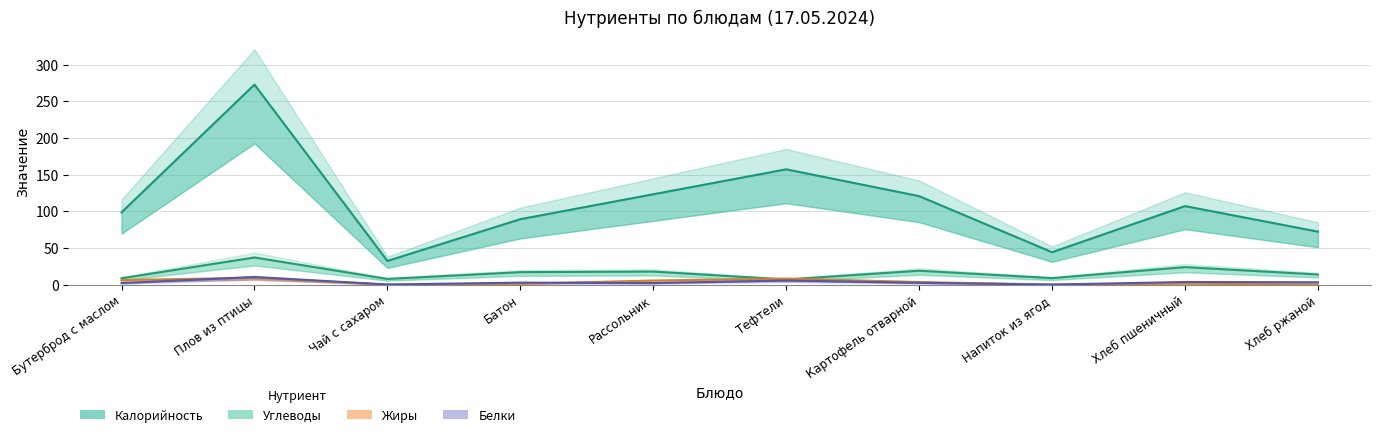

Reading right to left, extract all data points from this chart.

Калорийность: Хлеб ржаной=72.2	Хлеб пшеничный=107.1	Напиток из ягод=44.2	Картофель отварной=120.7	Тефтели=157.2	Рассольник=123.2	Батон=89.2	Чай с сахаром=32.3	Плов из птицы=272.8	Бутерброд с маслом=98.6
Углеводы: Хлеб ржаной=13.8	Хлеб пшеничный=23.9	Напиток из ягод=8.9	Картофель отварной=19.0	Тефтели=6.9	Рассольник=17.8	Батон=17.0	Чай с сахаром=7.8	Плов из птицы=37.0	Бутерброд с маслом=8.7
Жиры: Хлеб ржаной=0.0	Хлеб пшеничный=1.4	Напиток из ягод=0.0	Картофель отварной=3.5	Тефтели=8.1	Рассольник=5.5	Батон=1.1	Чай с сахаром=0.0	Плов из птицы=9.2	Бутерброд с маслом=6.2
Белки: Хлеб ржаной=3.2	Хлеб пшеничный=3.6	Напиток из ягод=0.1	Картофель отварной=2.4	Тефтели=5.6	Рассольник=2.1	Батон=2.7	Чай с сахаром=0.2	Плов из птицы=10.3	Бутерброд с маслом=2.1